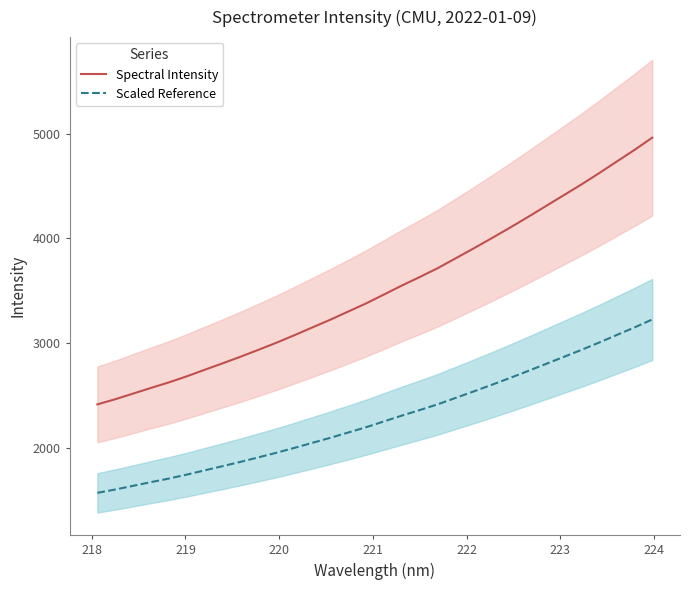

True or false: Scaled Reference and Spectral Intensity intersect in this chart.

False